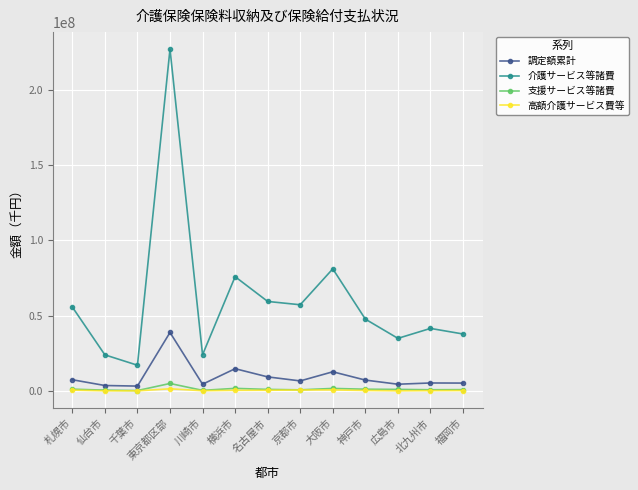

True or false: 支援サービス等諸費 and 調定額累計 cross at least once.

False